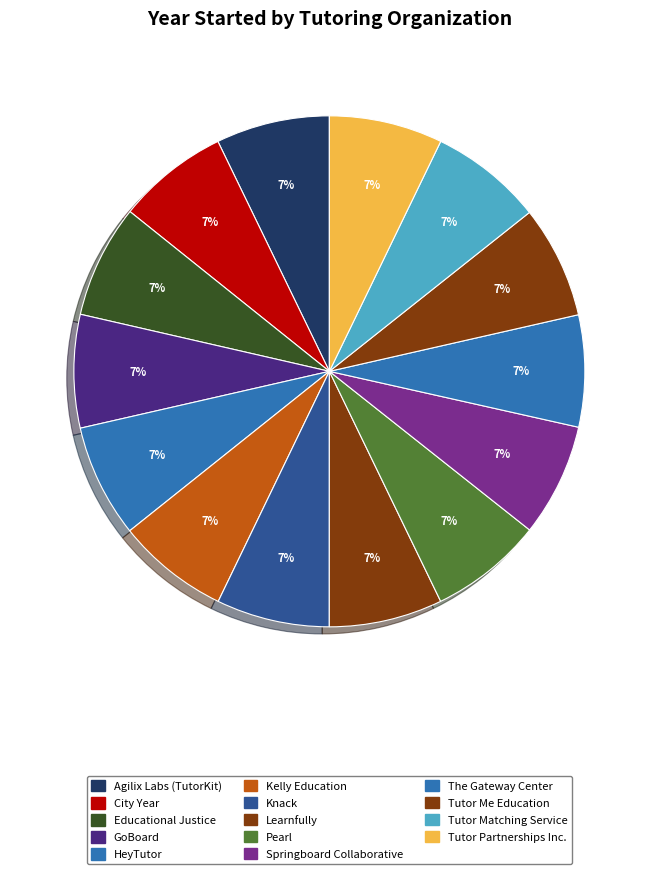

How much of the chart is everything except City Year?

92.9%